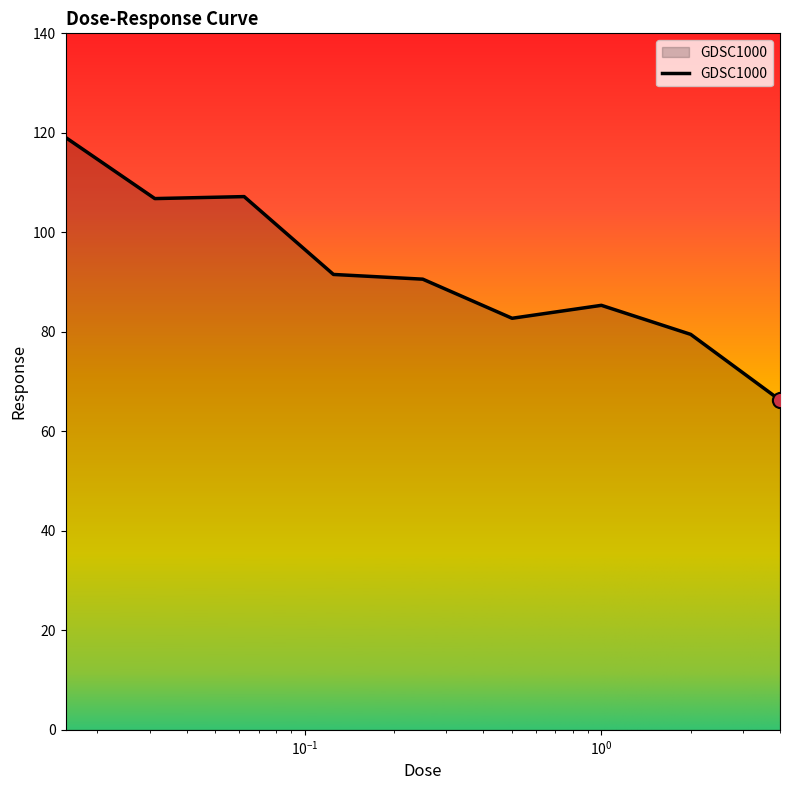

What is the difference between the maximum and minimum values?

52.8